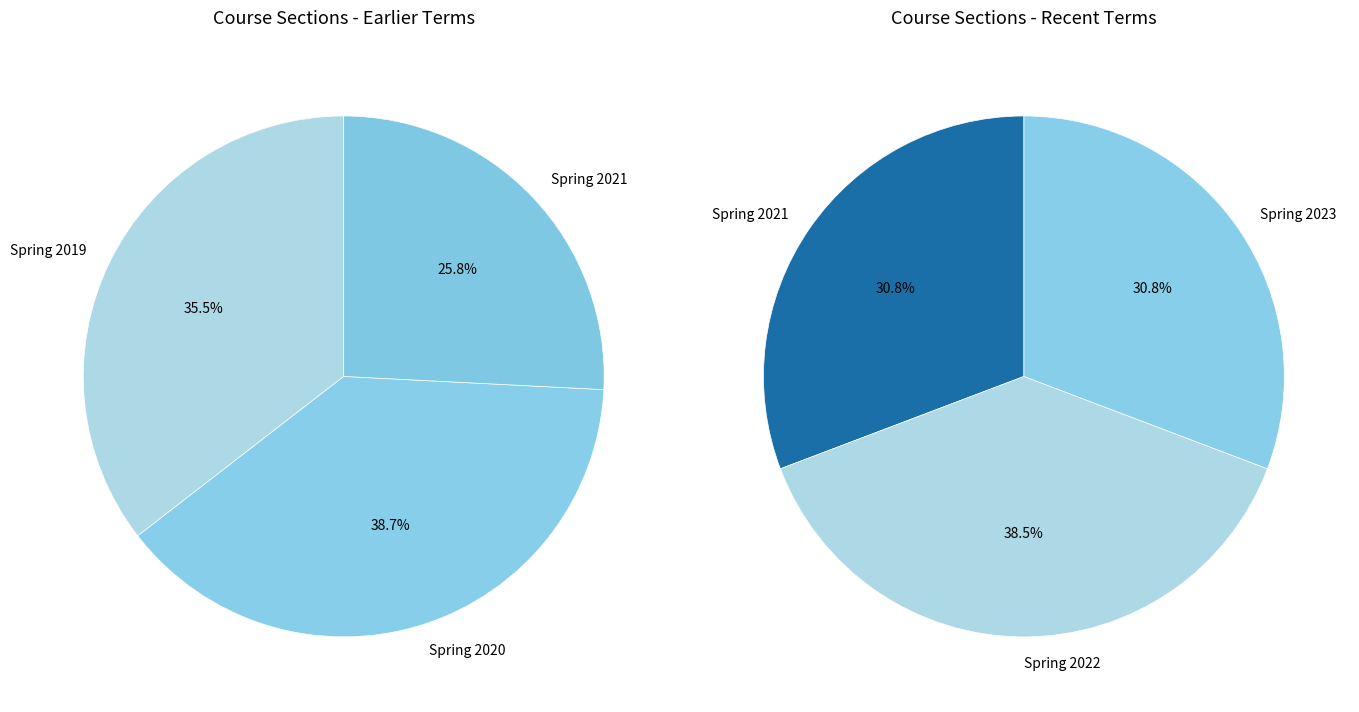

Is there any slice that represents more than half of the pie?

No